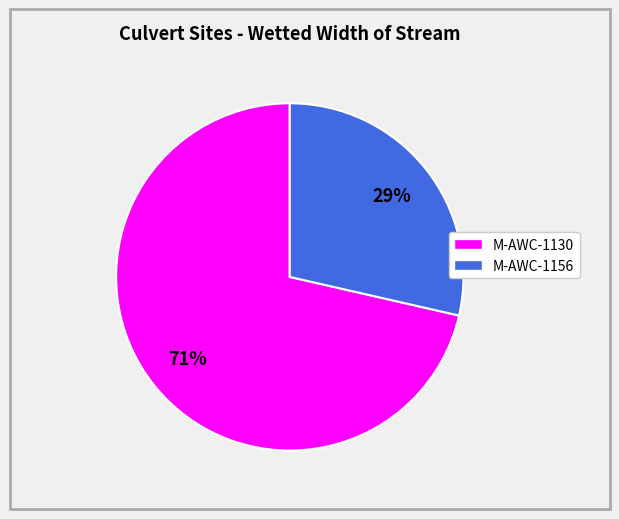

Is there a majority slice in this chart?

Yes